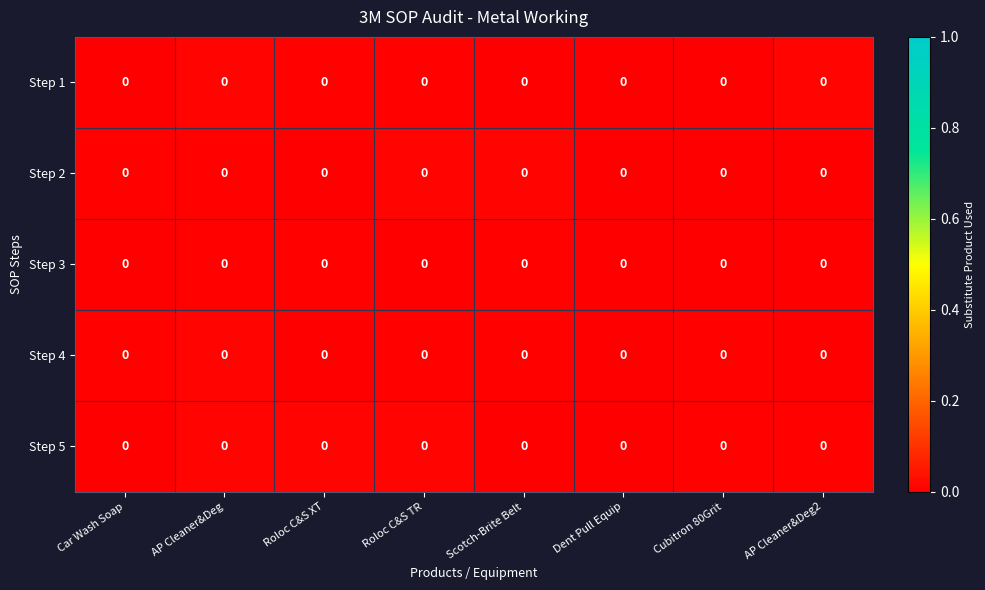

At which category is the sum across all series the highest?

AP Cleaner&Deg